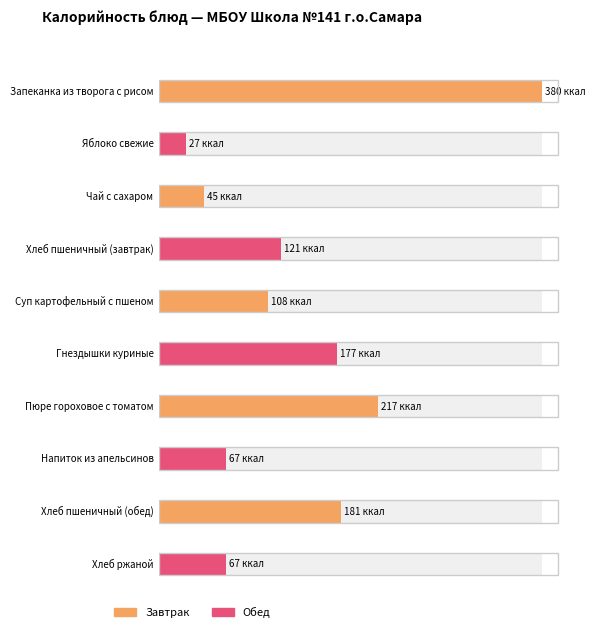

What is the ratio of the value at Хлеб пшеничный (обед) to the value at Запеканка из творога с рисом?

0.5